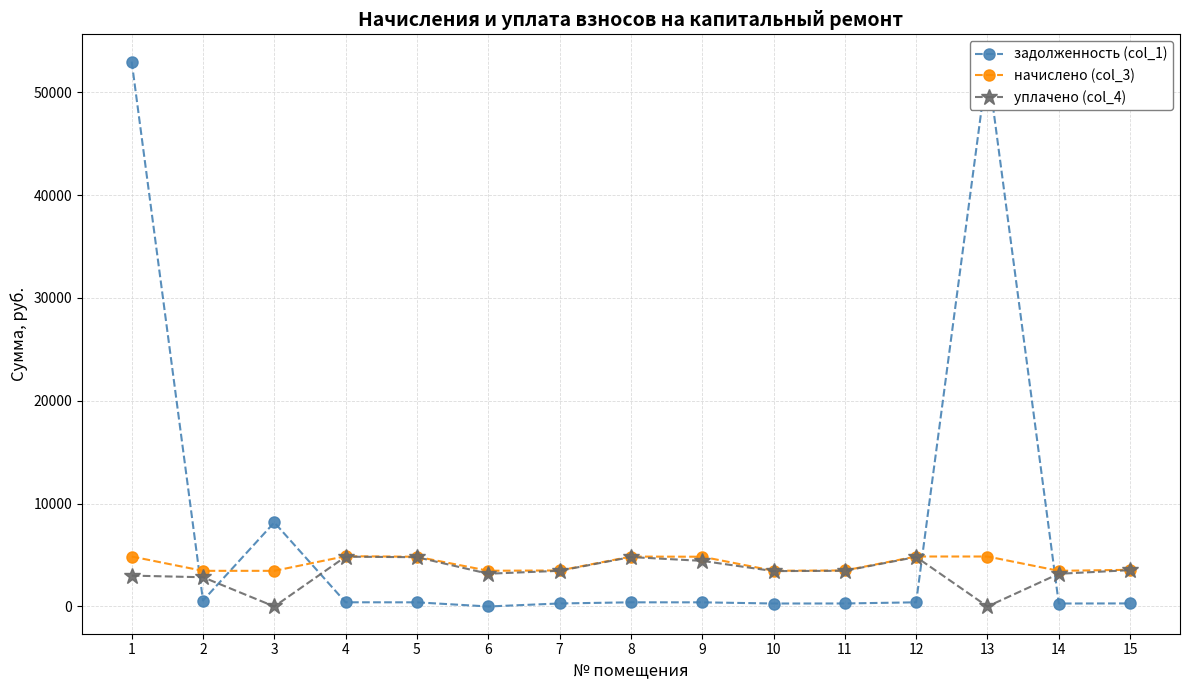

At 13, list the series in order from largest to smallest.

задолженность (col_1), начислено (col_3), уплачено (col_4)